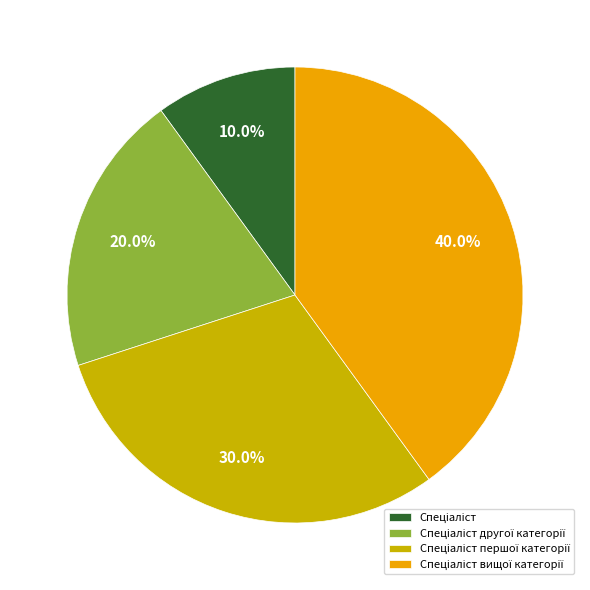

Is there any slice that represents more than half of the pie?

No